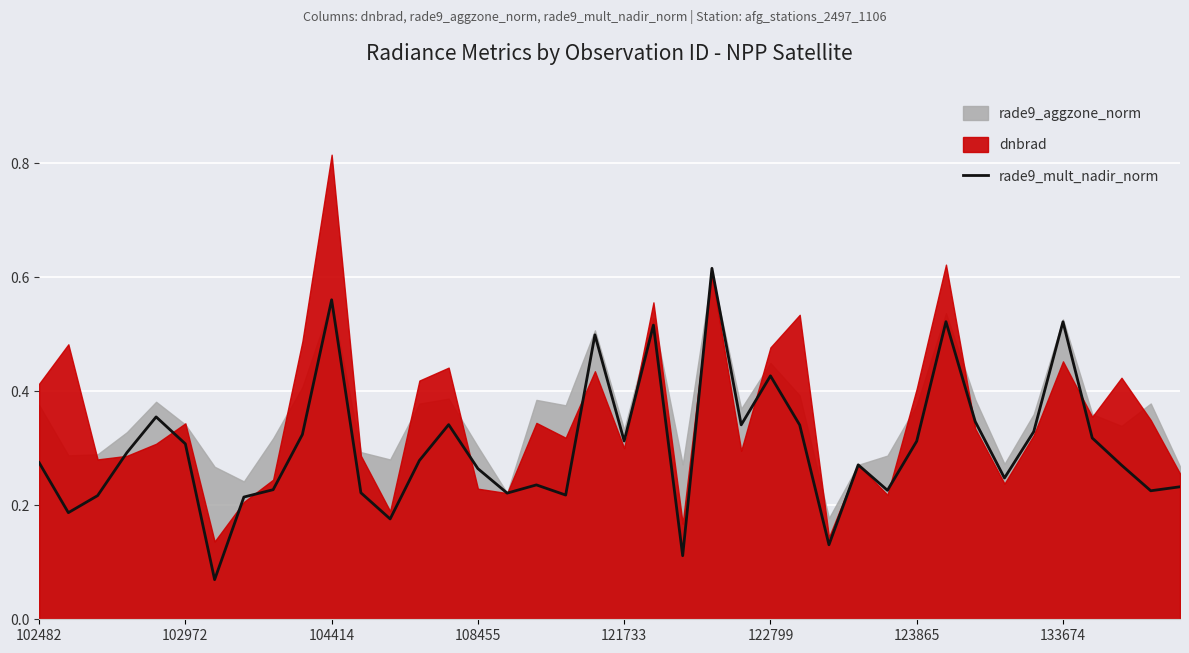

What is the sum of the values at 29 and 32?

0.6